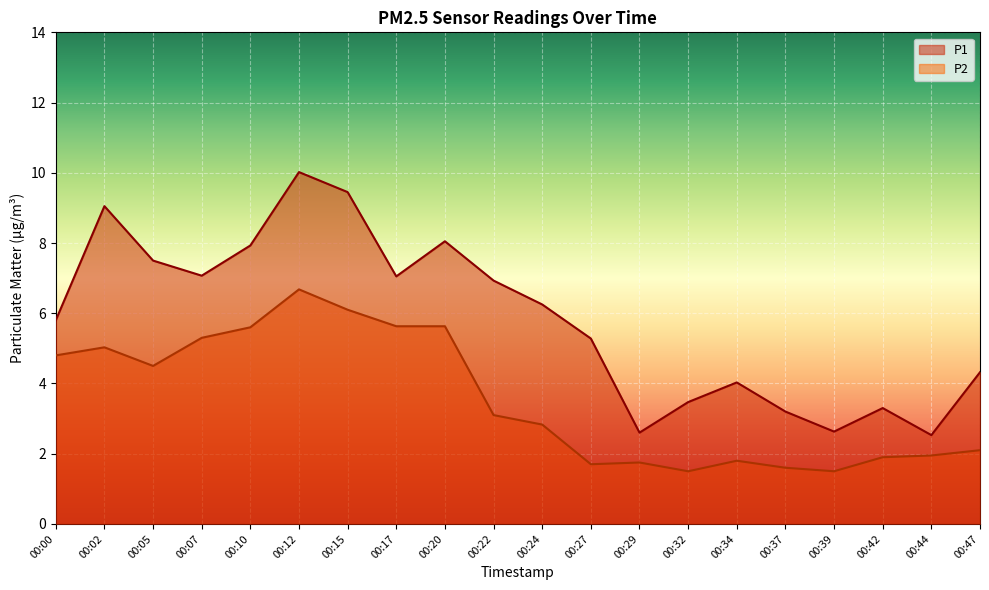

List the series in order of their overall mean, highest first.

P1, P2